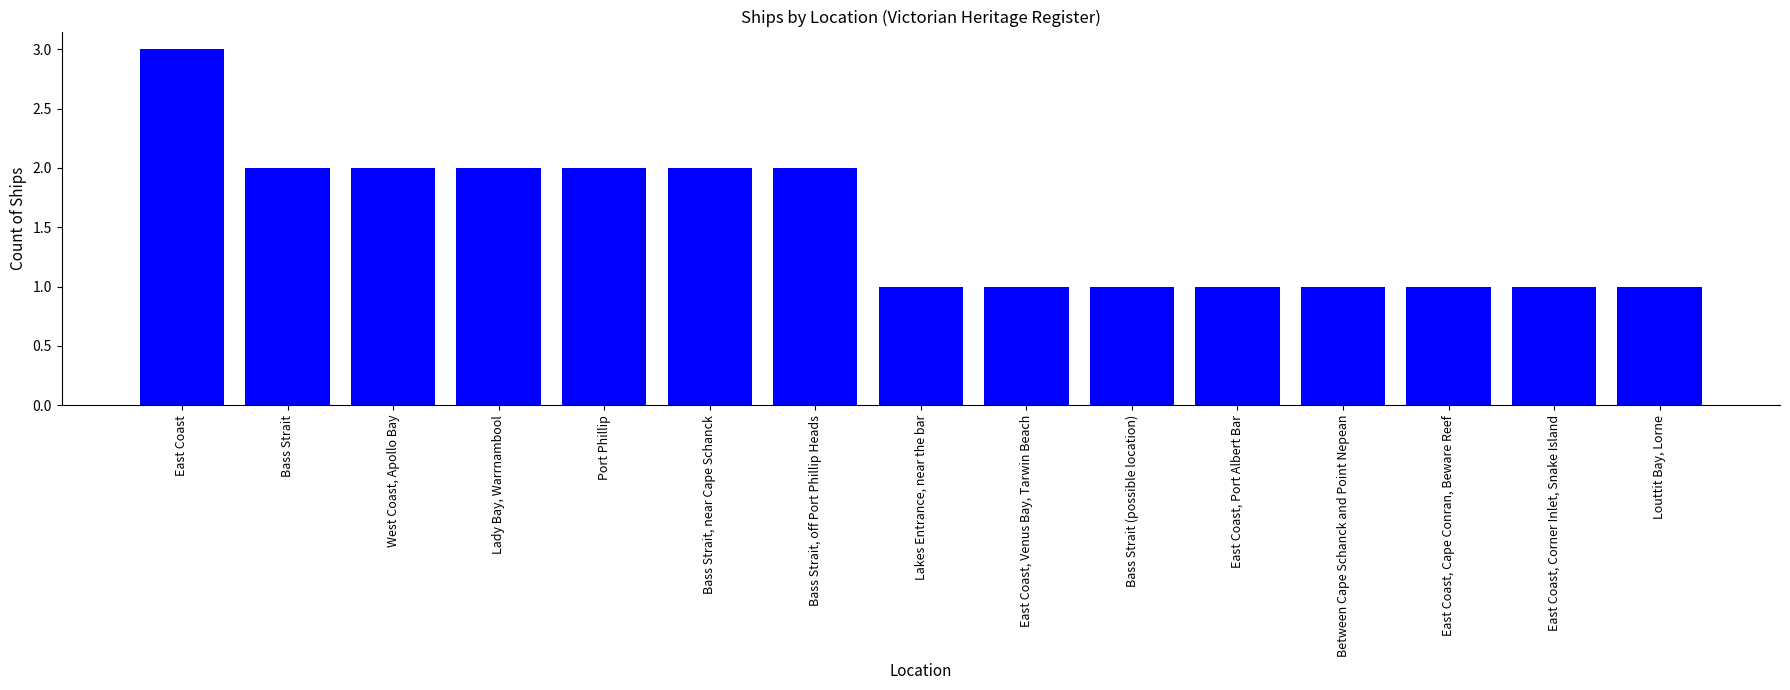

The chart shows a value of 1 at Louttit Bay, Lorne. True or false?

True